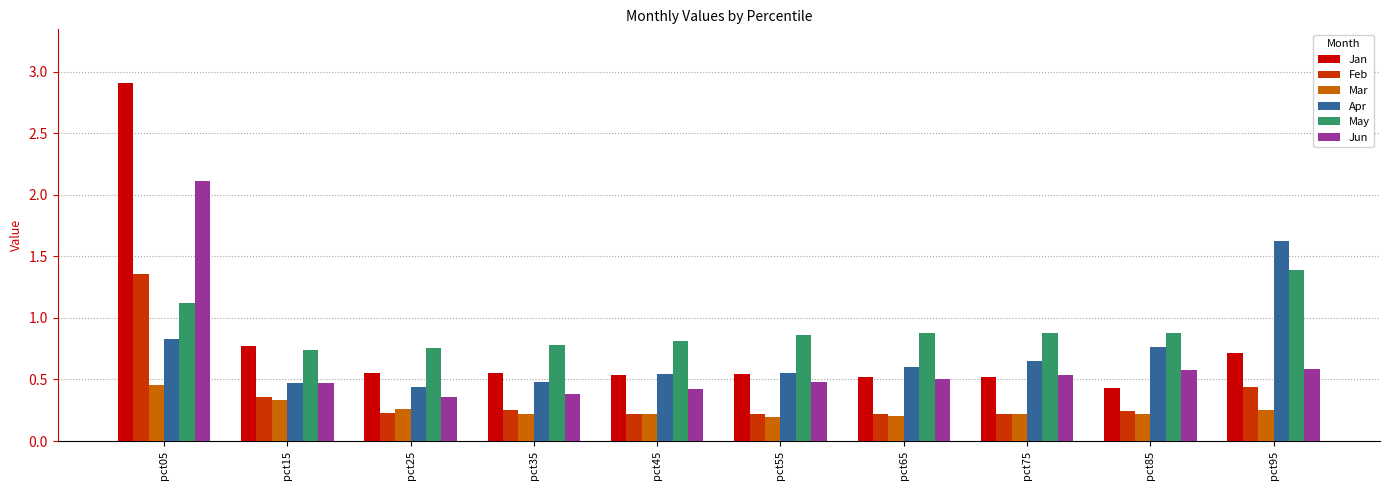

What is the difference between the maximum and minimum values in the Jan series?

2.5